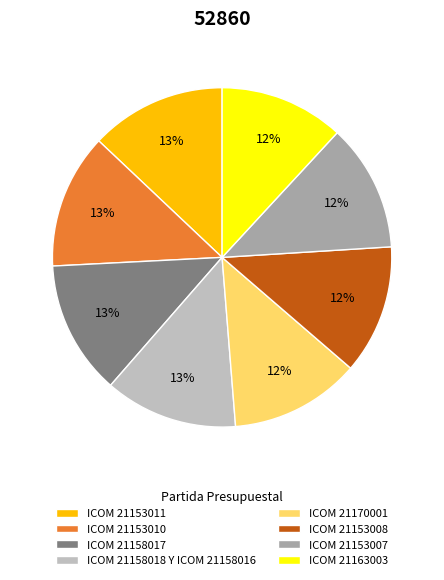

Is the sum of ICOM 21153010 and ICOM 21153008 greater than half?

No